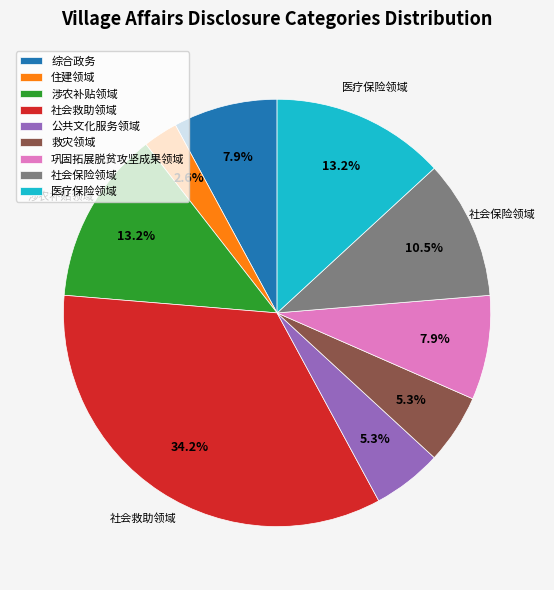

Count the number of slices in the pie.

9